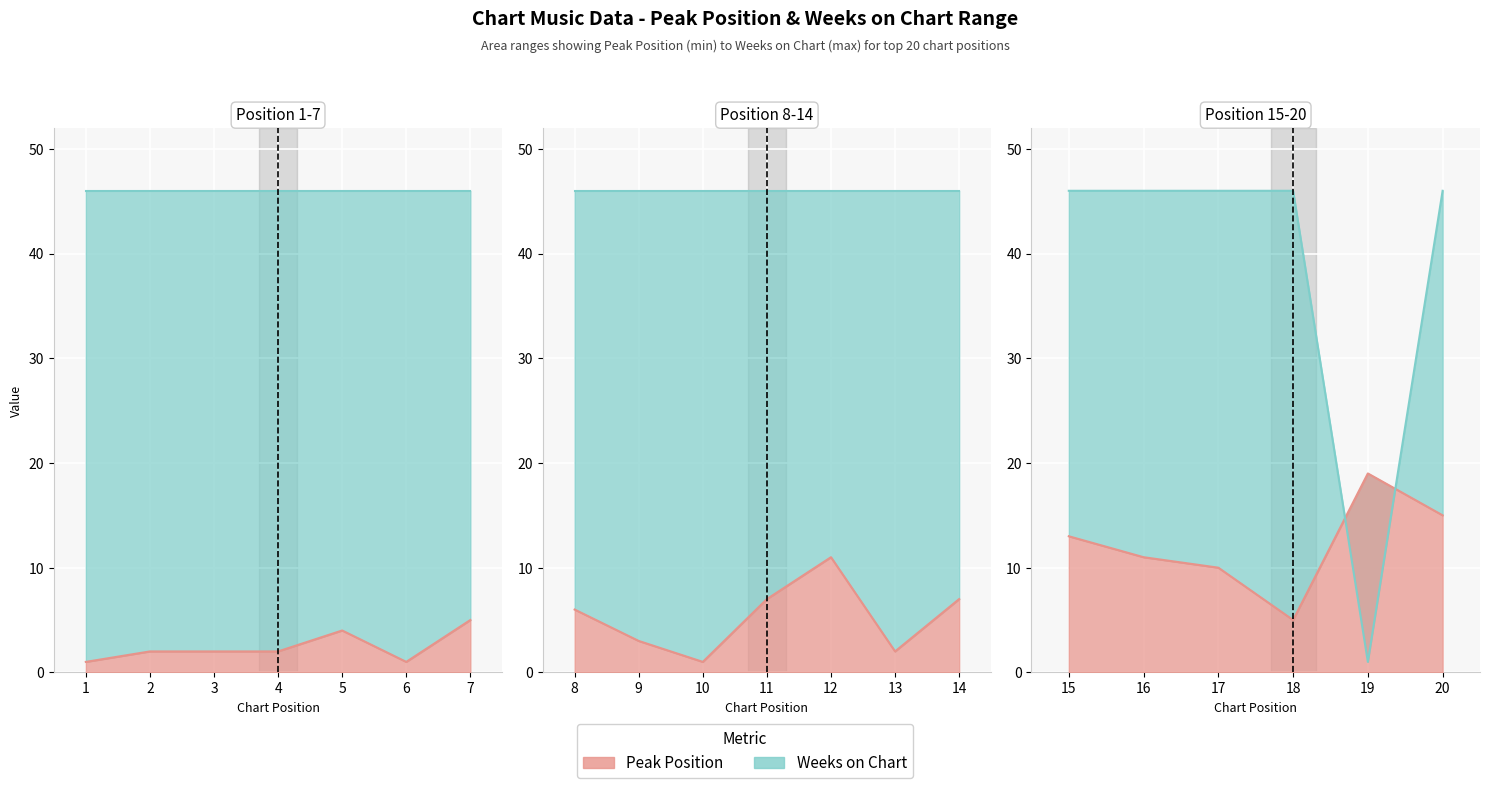

Which series has the largest total across all categories?

Weeks on Chart